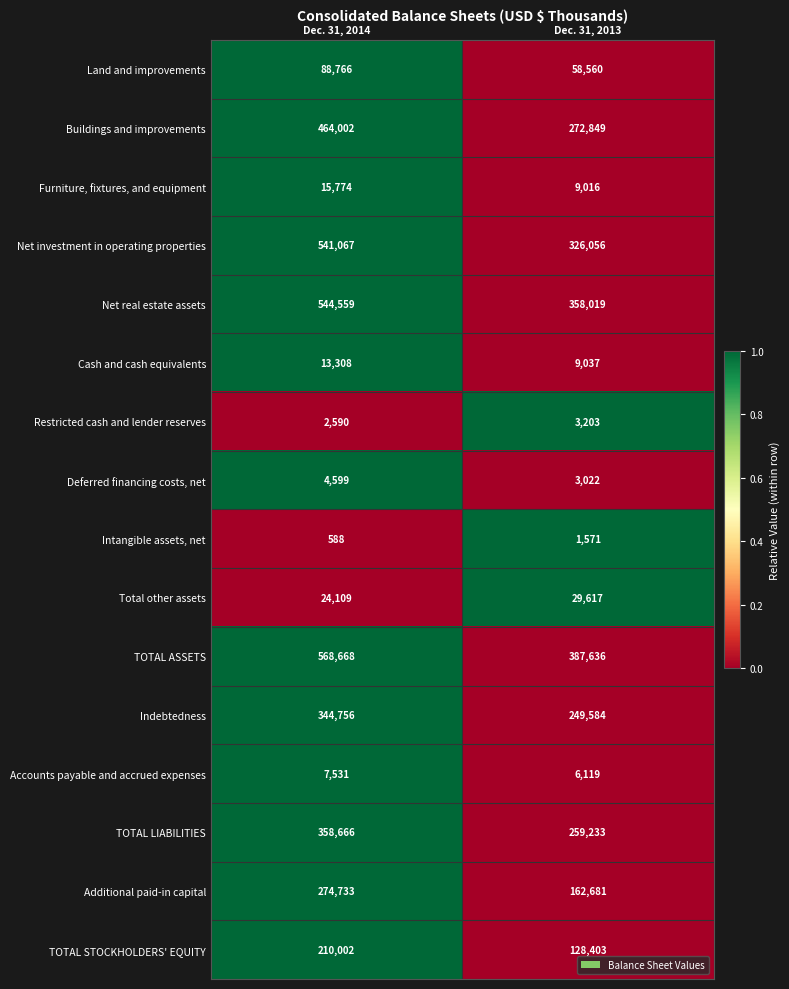

At which label is Total other assets closest to 26863?

Dec. 31, 2014